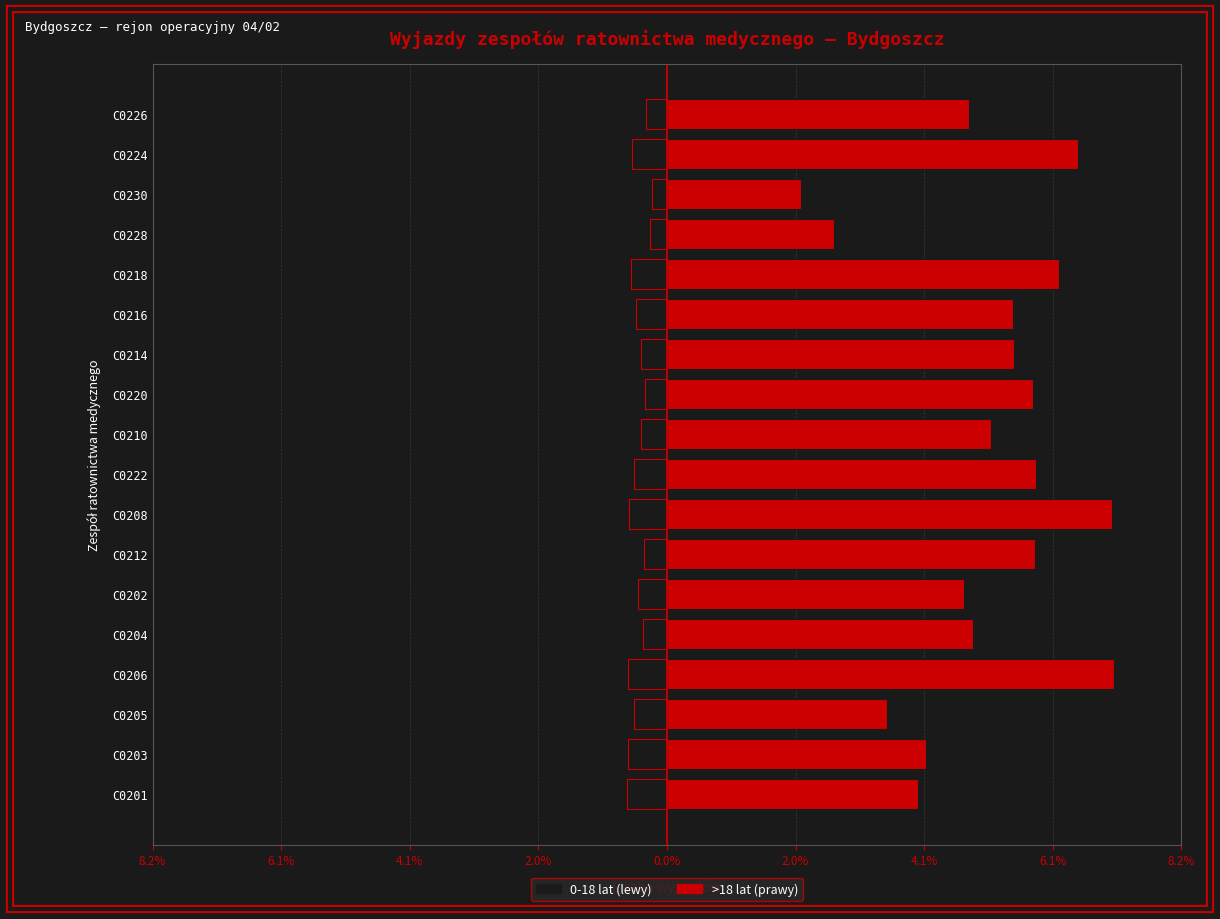

What is the minimum value shown in the chart?

-0.6